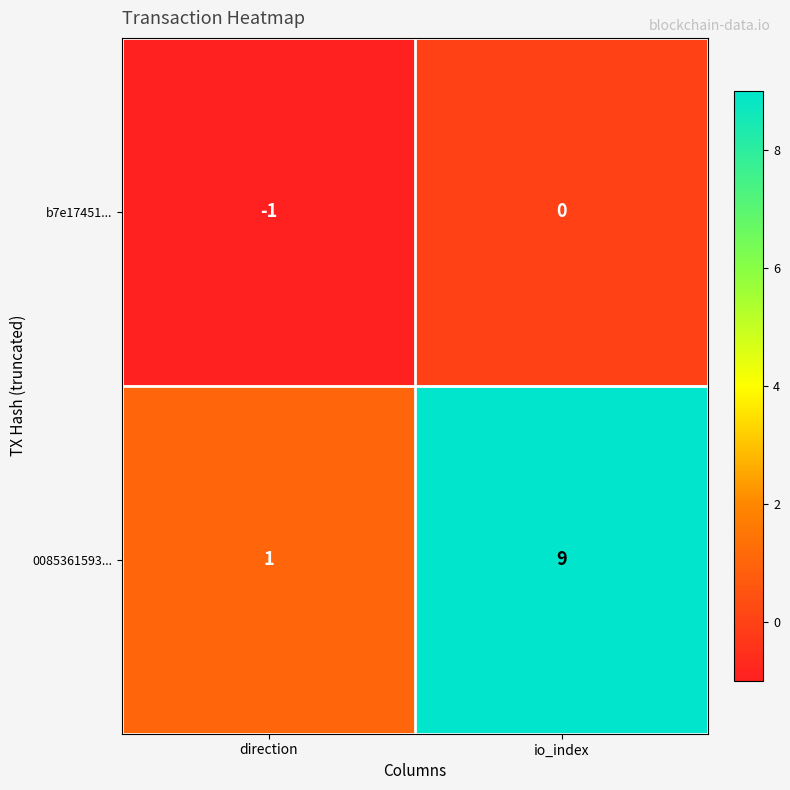

At which category is the sum across all series the highest?

io_index